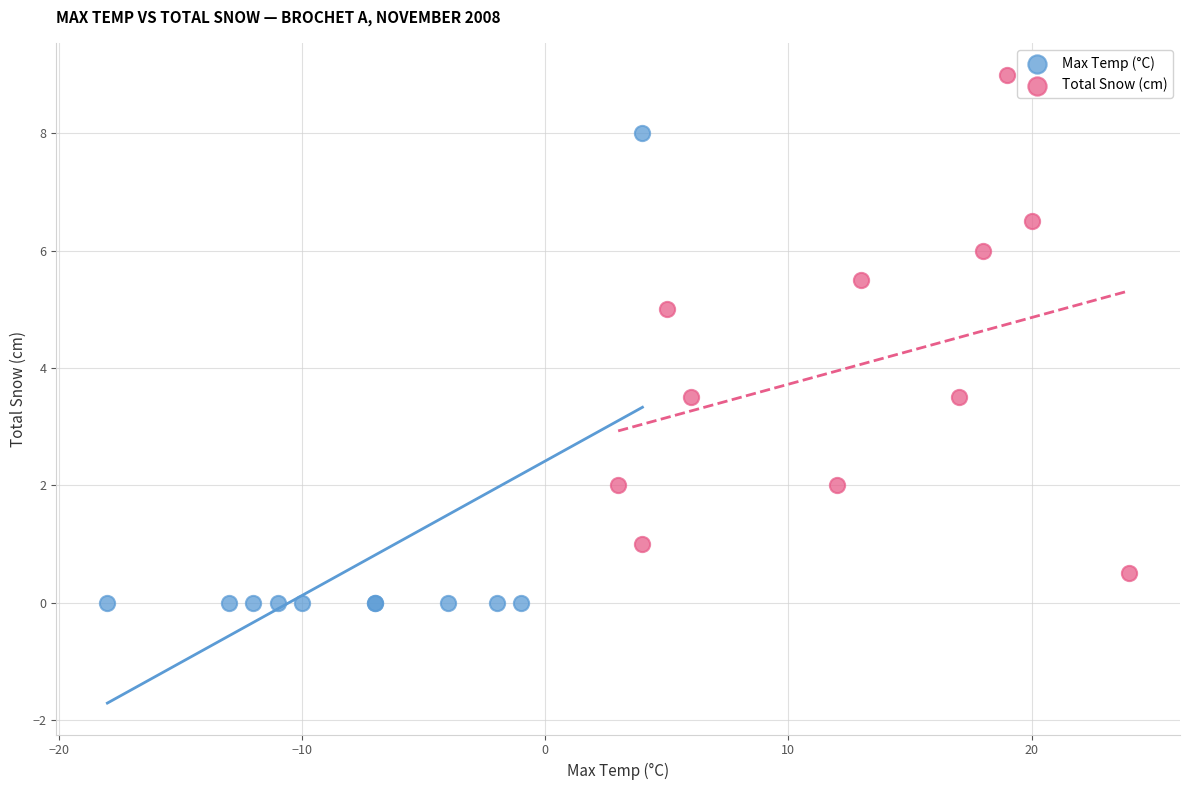

Which series reaches the minimum Y coordinate?

Max Temp (°C)